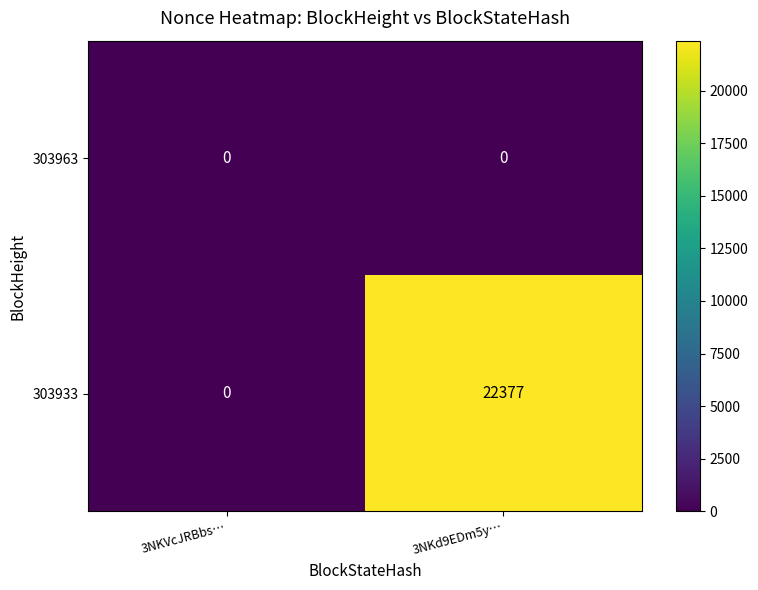

Reading left to right, list all the values displayed in this chart.

303963: 3NKVcJRBbs…=0	3NKd9EDm5y…=0
303933: 3NKVcJRBbs…=0	3NKd9EDm5y…=22377